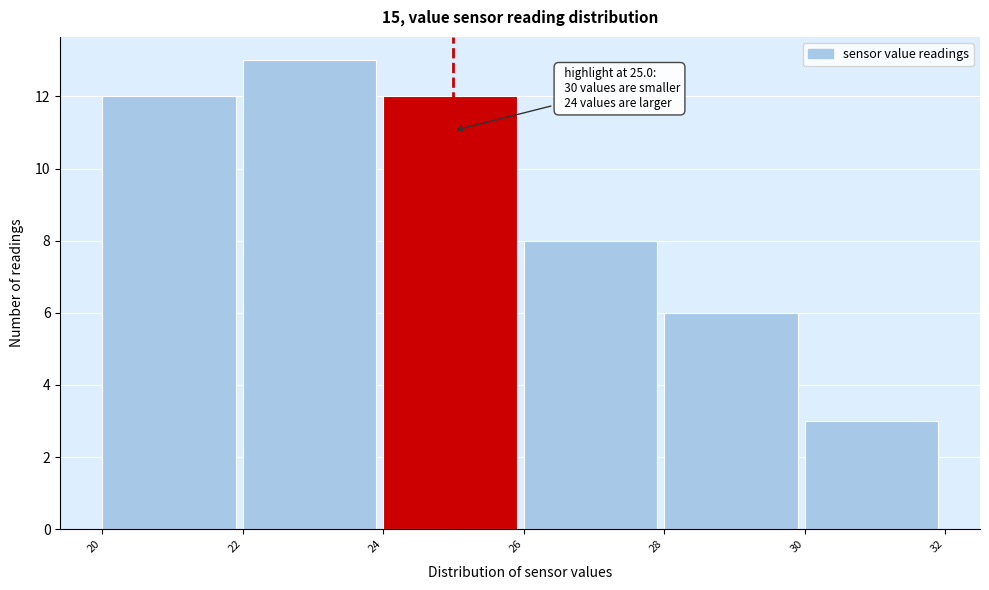

Over which range of the x-axis is the bar tallest?

22 to 24